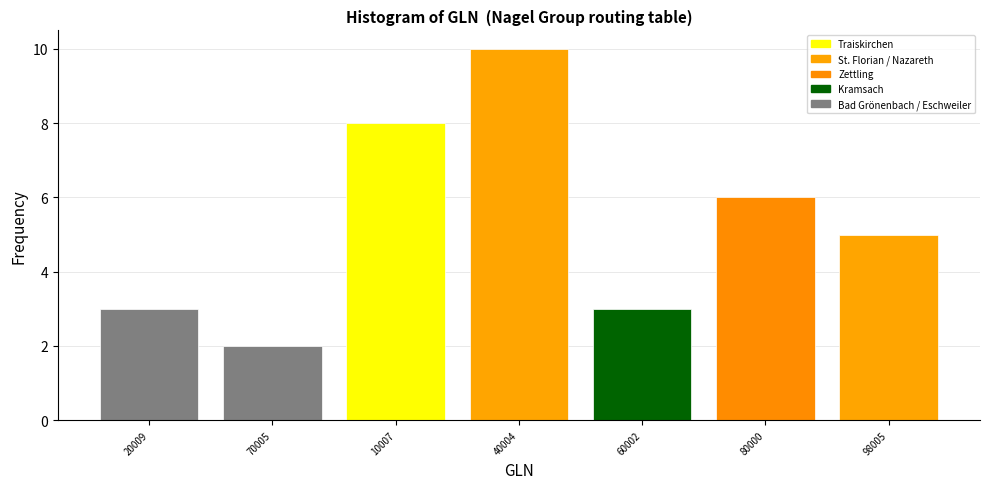

Reading left to right, list all the values displayed in this chart.

3	2	8	10	3	6	5